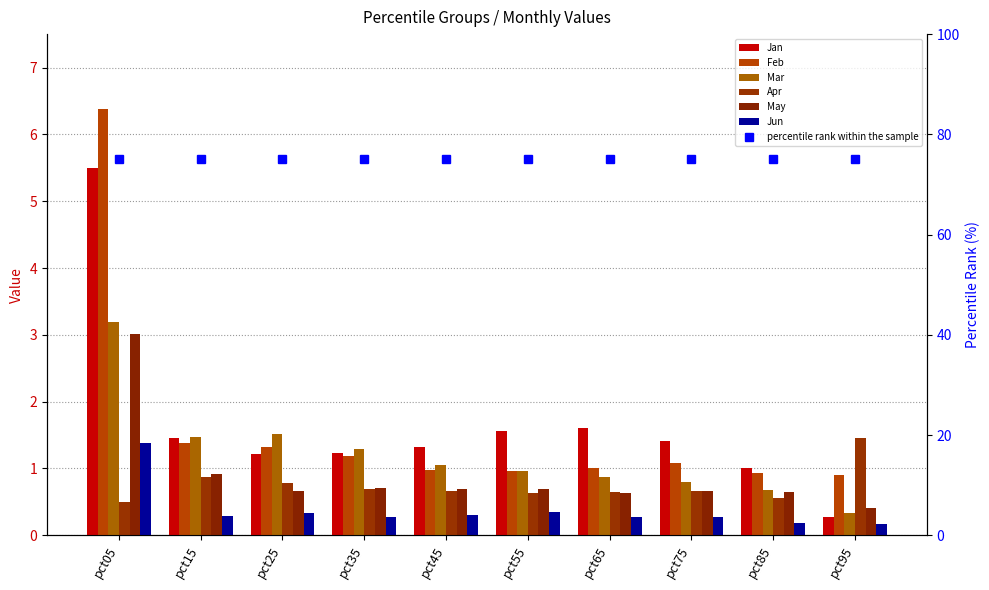

What is the value of the Mar bar at the 4th from the left?

1.3